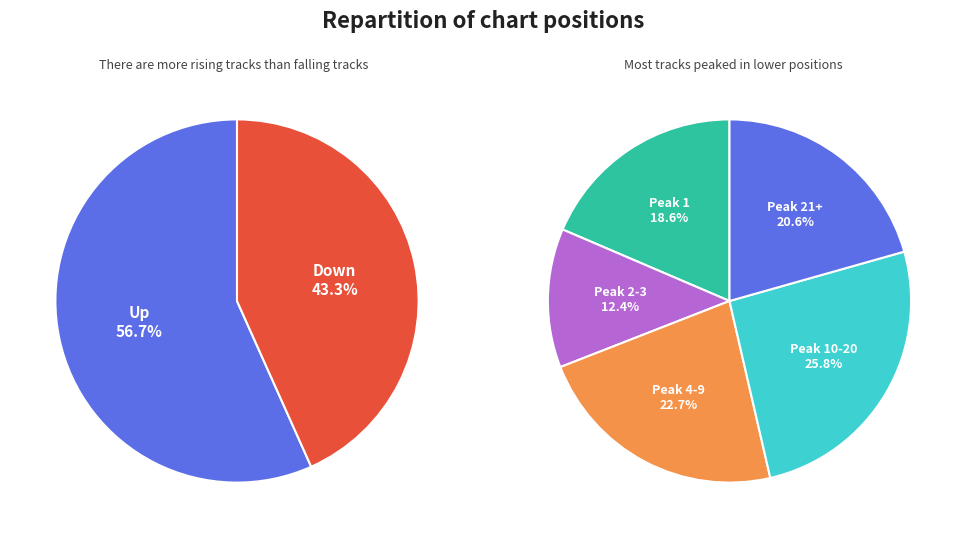

What percentage is NOT represented by up?

43.3%